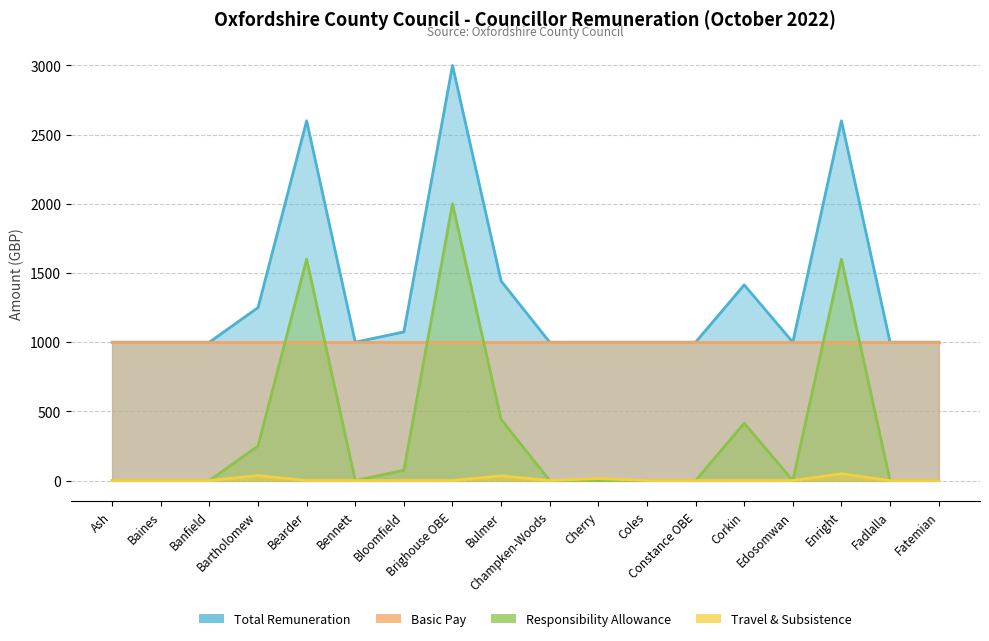

Which category has the lowest value in the Travel & Subsistence series?

Ash